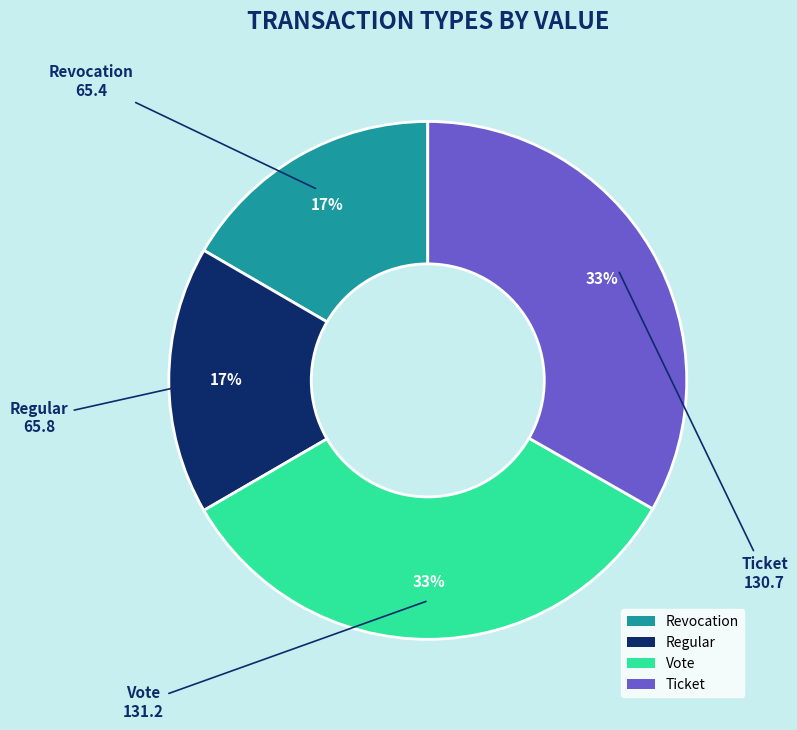

To the nearest percent, what is the combined percentage of Revocation and Vote?

50%